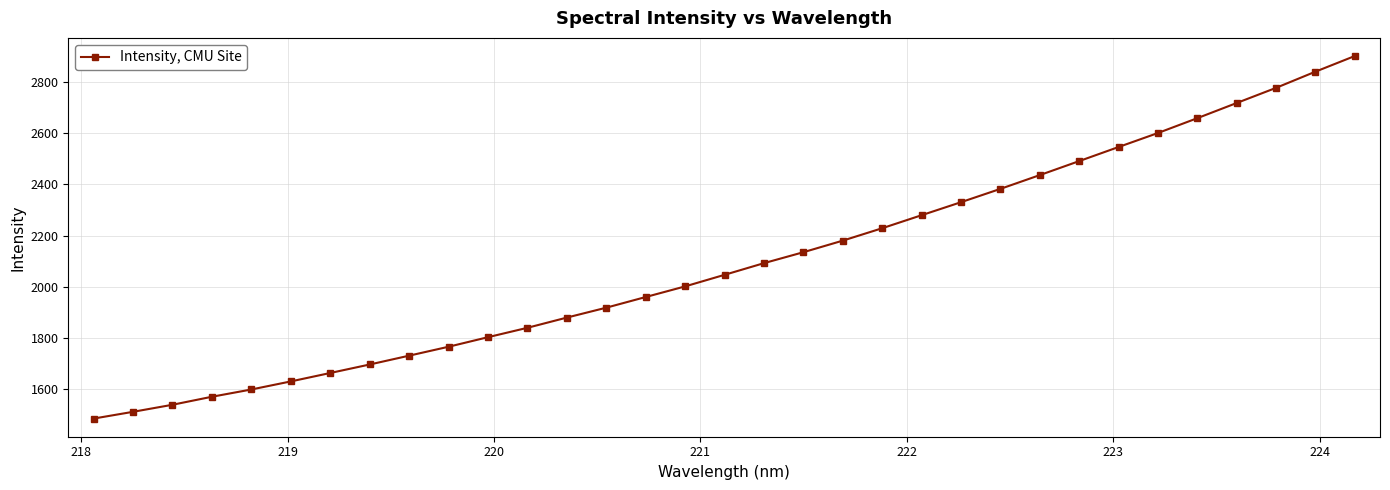

What is the smallest value displayed?

1484.6